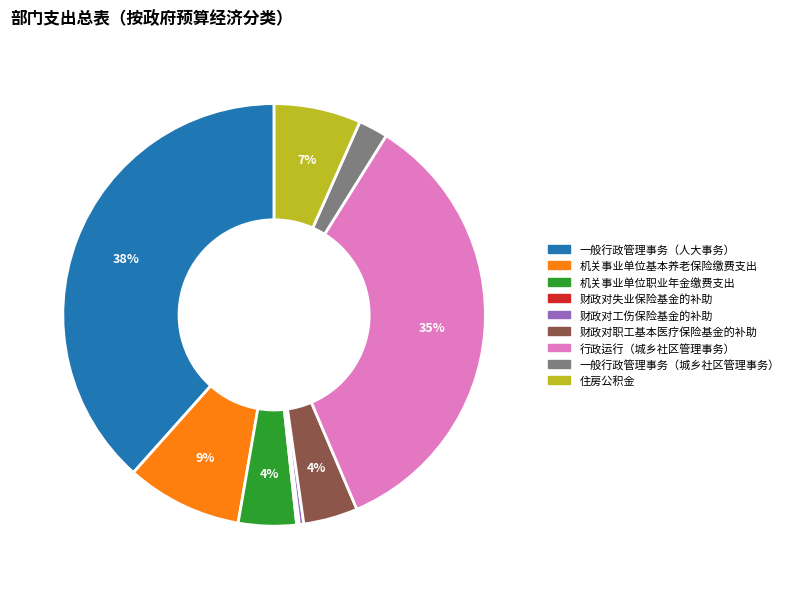

Which category has the biggest portion of the pie?

一般行政管理事务（人大事务）